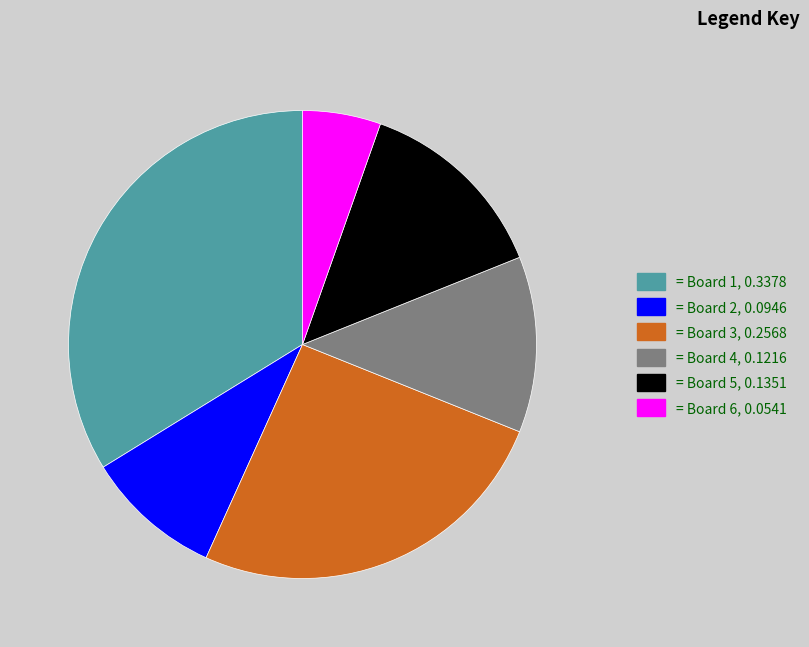

Is there any slice that represents more than half of the pie?

No